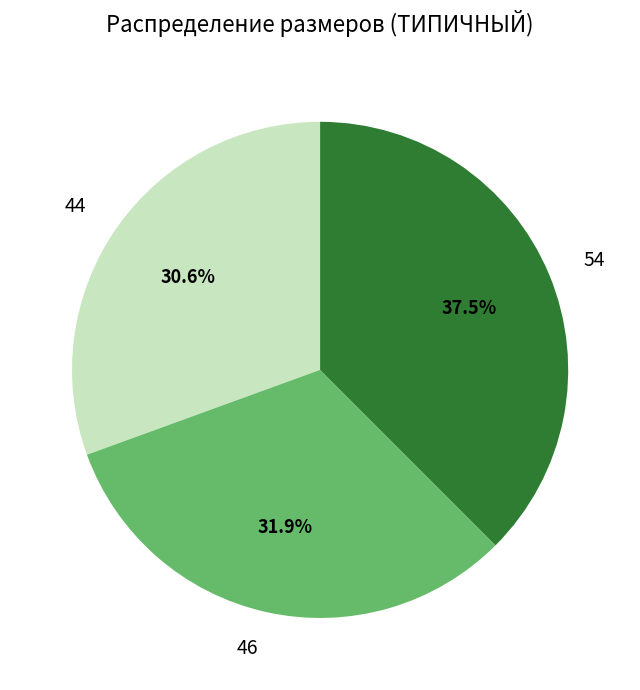

Is there any slice that represents more than half of the pie?

No